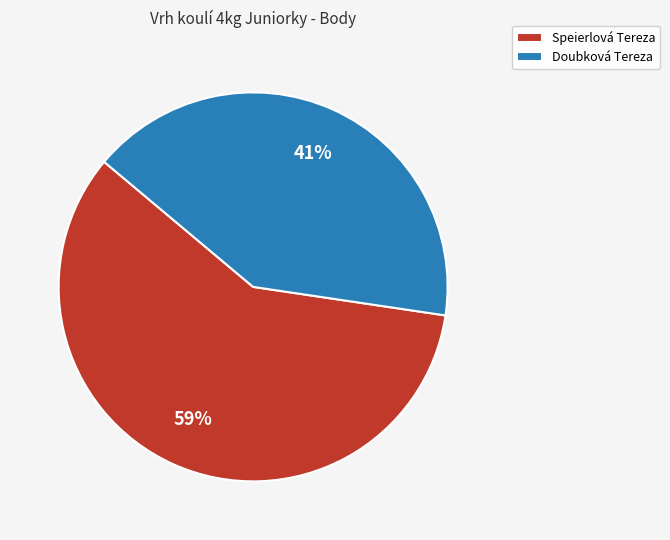

Approximately how many times larger is the value at Doubková Tereza compared to Speierlová Tereza?

0.7